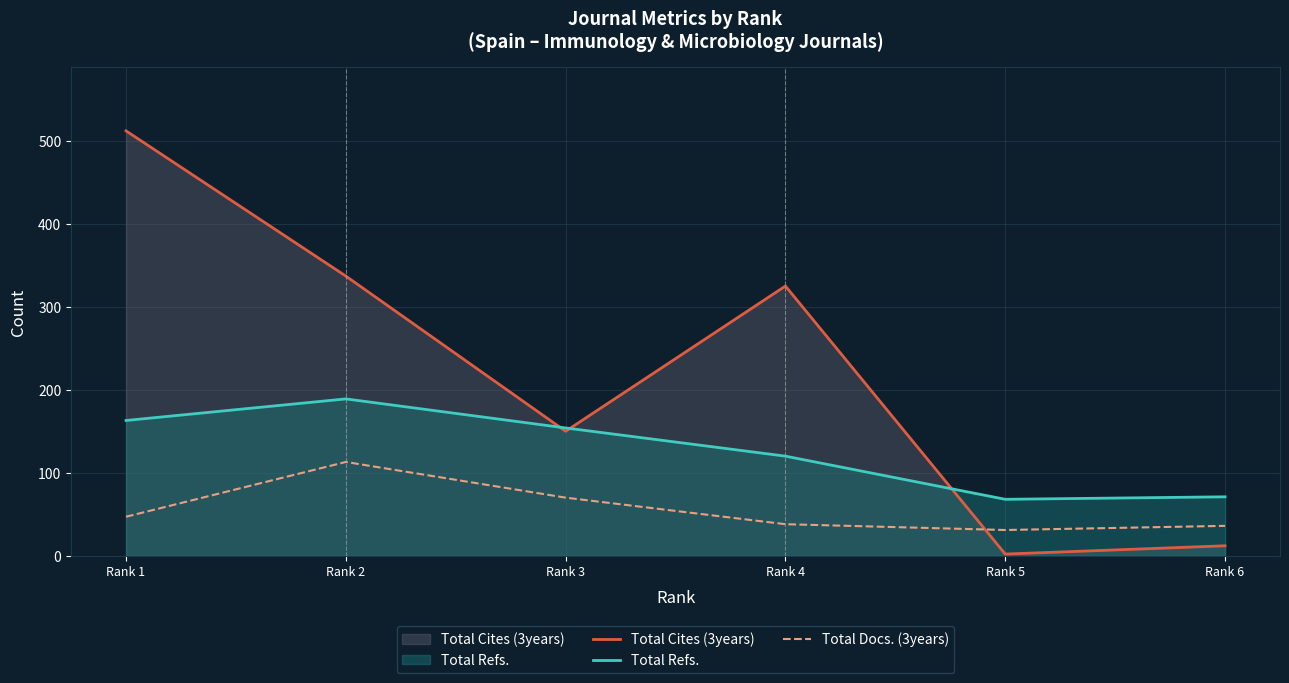

Is it true that Total Docs. (3years) equals 47 at Rank 1?

True